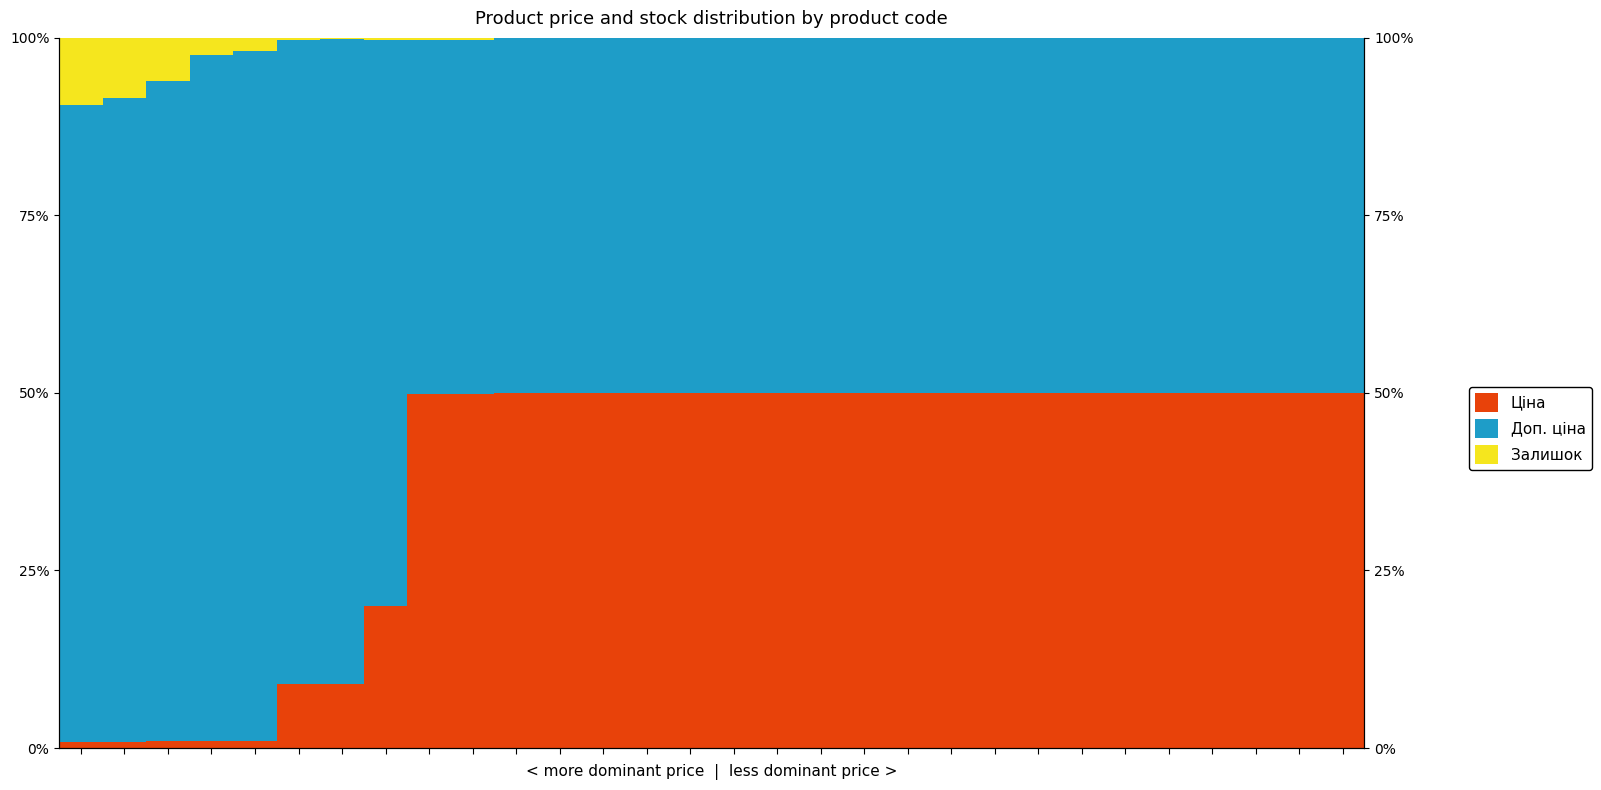

Reading left to right, list all the values displayed in this chart.

Ціна: 0.9	0.9	0.9	1.0	1.0	9.1	9.1	20.0	49.9	49.9	50.0	50.0	50.0	50.0	50.0	50.0	50.0	50.0	50.0	50.0	50.0	50.0	50.0	50.0	50.0	50.0	50.0	50.0	50.0	50.0
Доп. ціна: 89.6	90.6	93.0	96.6	97.2	90.7	90.8	79.8	49.9	49.9	50.0	50.0	50.0	50.0	50.0	50.0	50.0	50.0	50.0	50.0	50.0	50.0	50.0	50.0	50.0	50.0	50.0	50.0	50.0	50.0
Залишок: 9.5	8.5	6.1	2.5	1.8	0.2	0.1	0.2	0.3	0.3	0.1	0.1	0.0	0.0	0.0	0.0	0.0	0.0	0.0	0.0	0.0	0.0	0.0	0.0	0.0	0.0	0.0	0.0	0.0	0.0